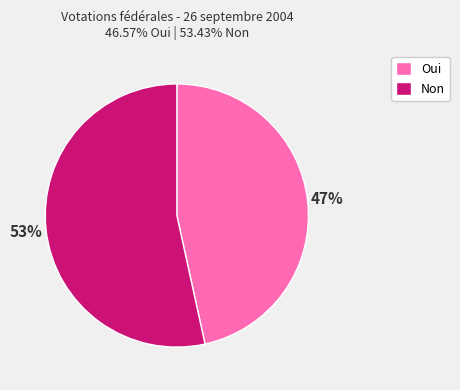

Which slice is the smallest?

Oui